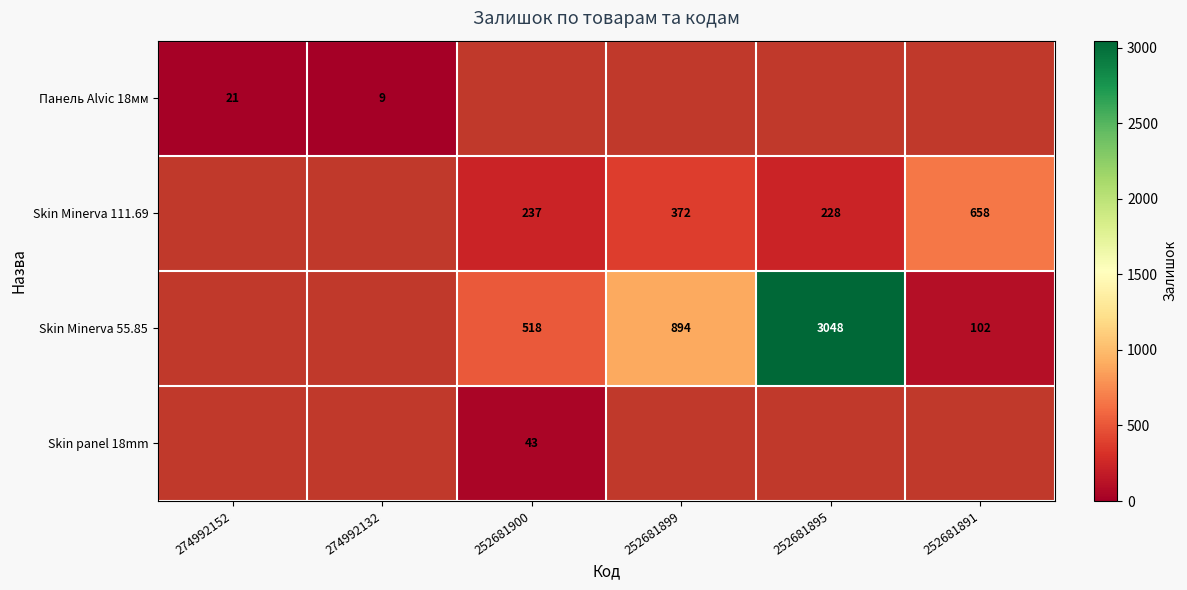

The value of Skin panel 18mm at 252681900 is 68. True or false?

False